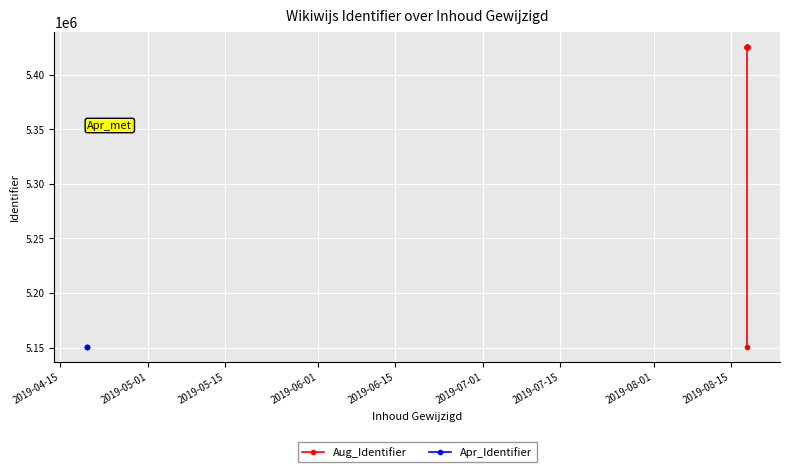

Reading left to right, what are all the values shown in this chart?

5150682	5150683	5150685	5425623	5425624	5425625	5425626	5425635	5425627	5425628	5425629	5425630	5150710	5425631	5425632	5425633